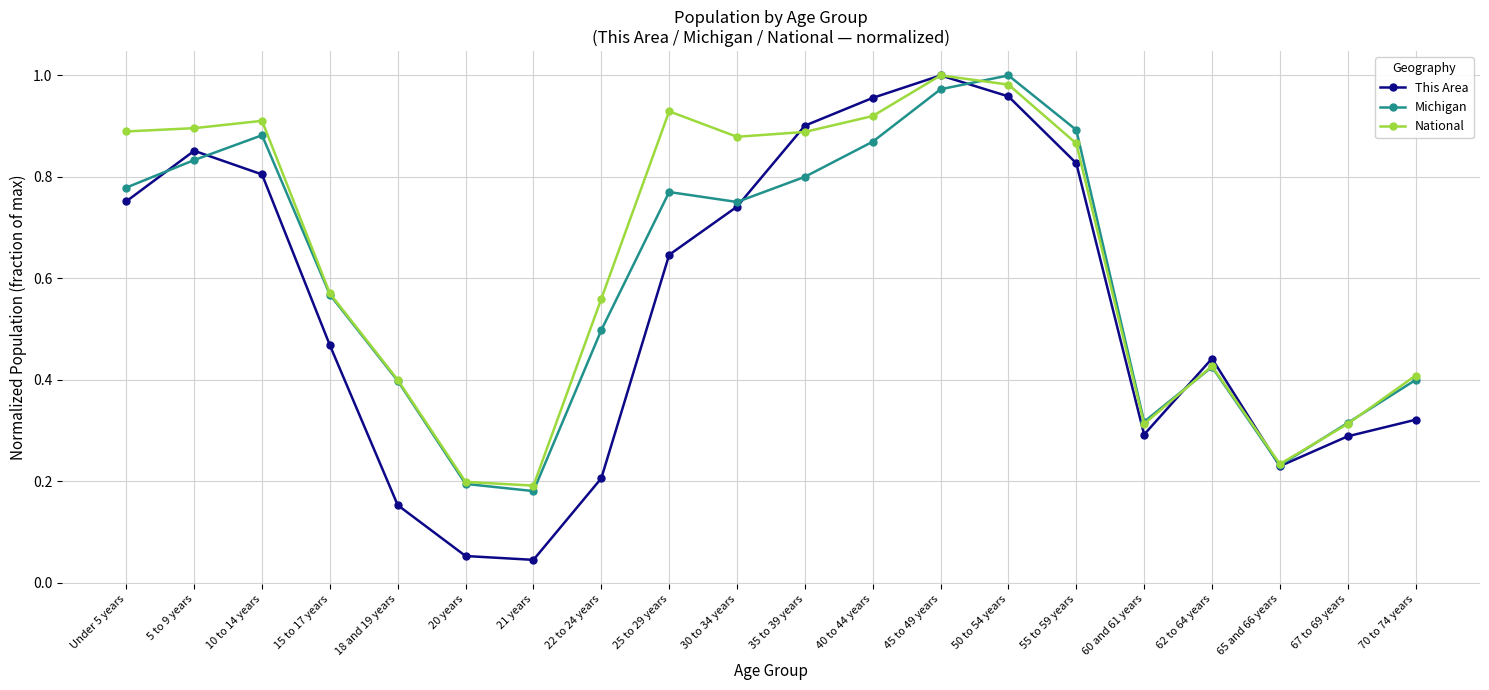

List the series in order of their overall mean, highest first.

National, Michigan, This Area